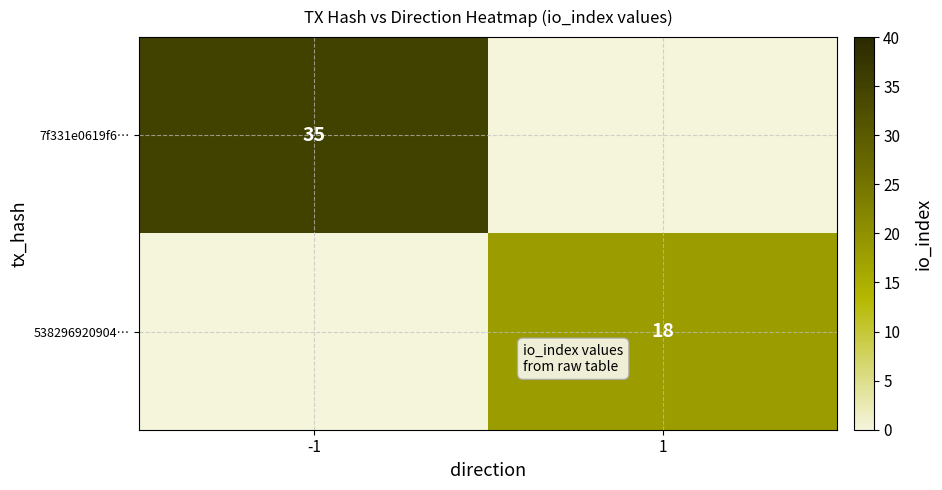

At how many categories does at least one series exceed 32?

1